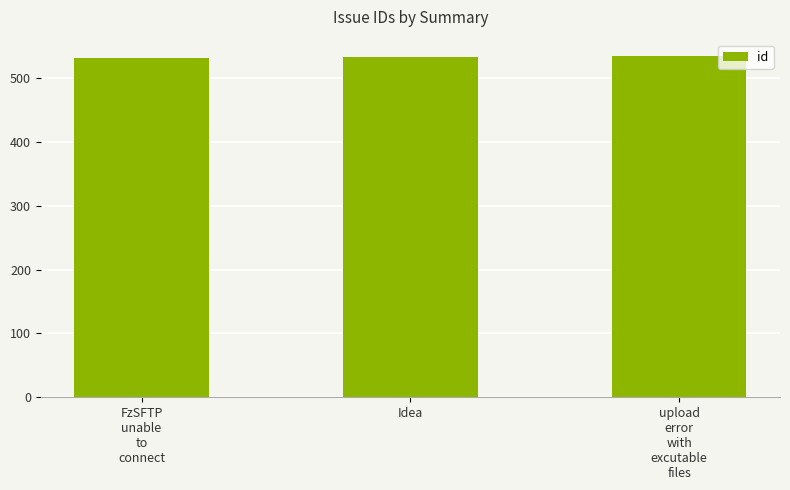

What is the minimum value shown in the chart?

532